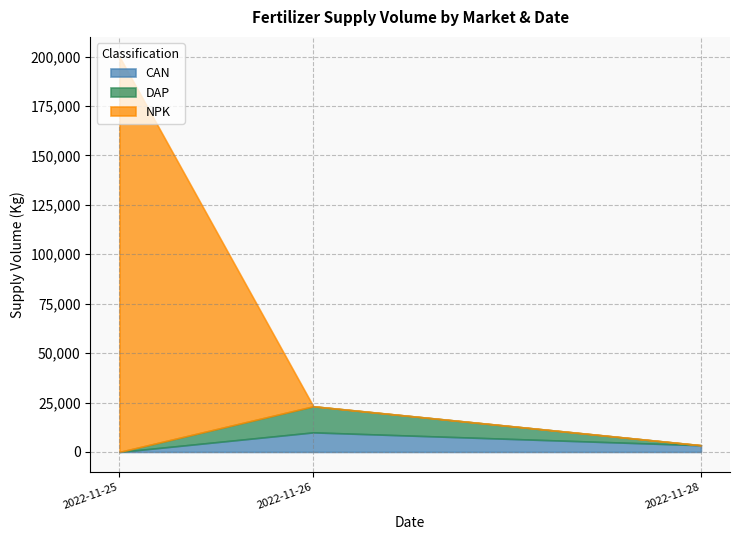

Does the chart display data point markers on the line(s)?

No